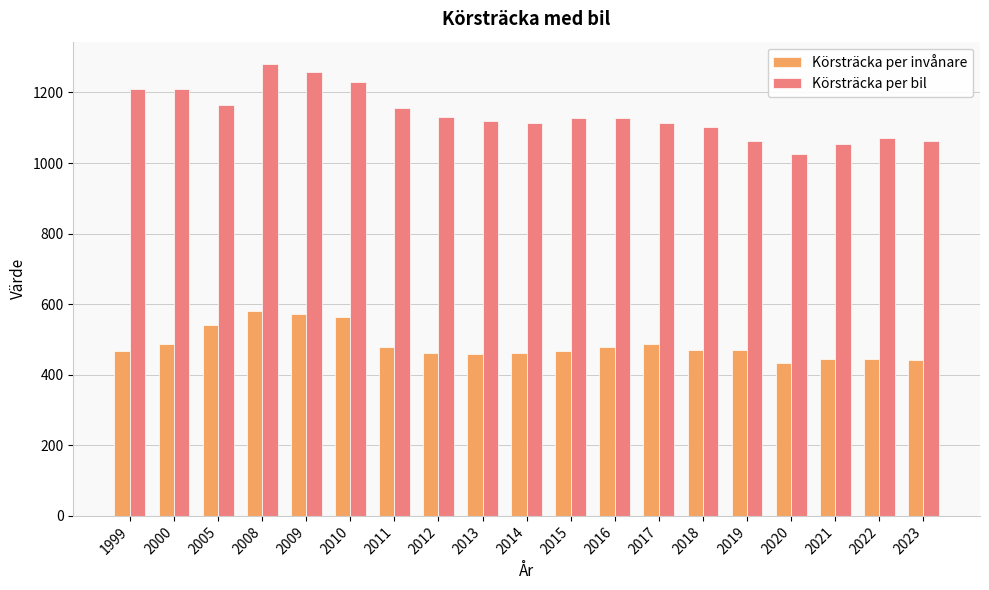

What is the highest value of the Körsträcka per invånare series?

581